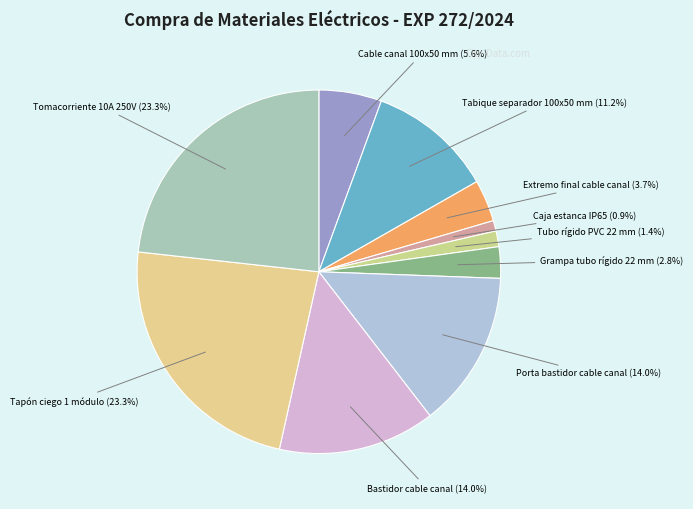

How many slices are in this pie chart?

10